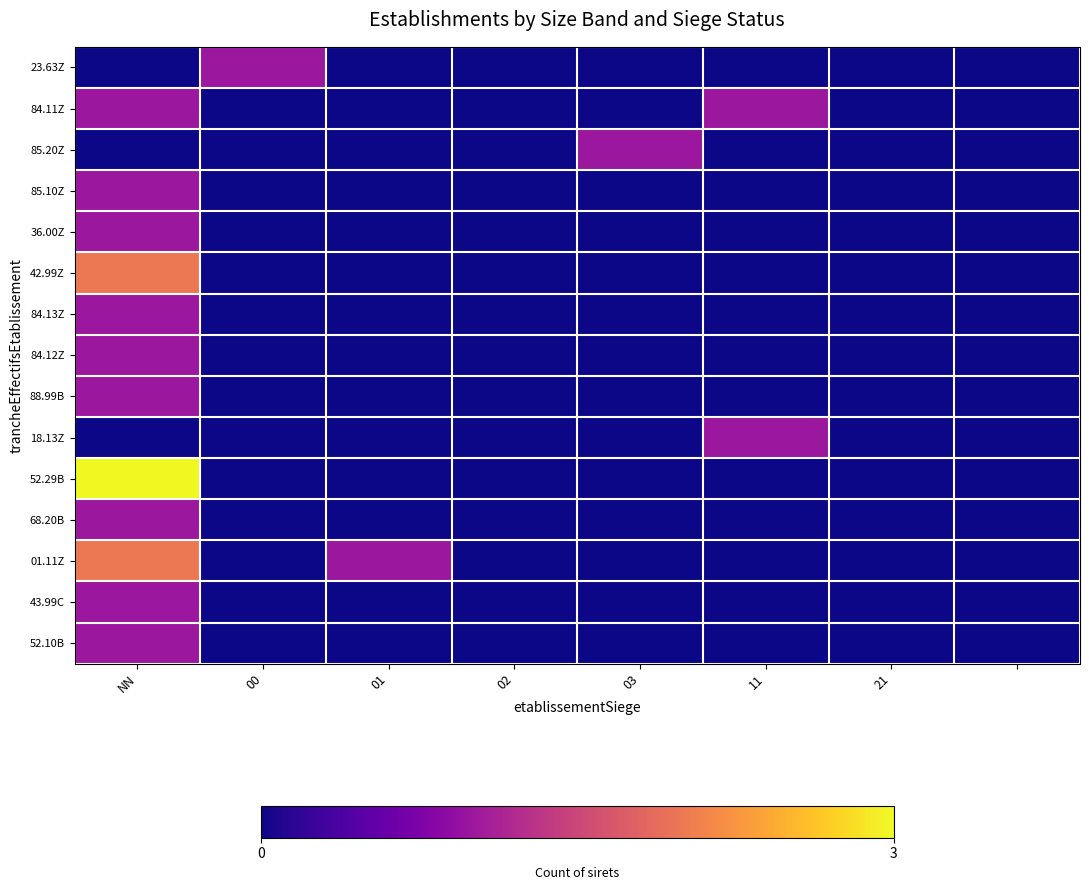

Reading left to right, what are all the values shown in this chart?

23.63Z: 0	1	0	0	0	0	0	0
84.11Z: 1	0	0	0	0	1	0	0
85.20Z: 0	0	0	0	1	0	0	0
85.10Z: 1	0	0	0	0	0	0	0
36.00Z: 1	0	0	0	0	0	0	0
42.99Z: 2	0	0	0	0	0	0	0
84.13Z: 1	0	0	0	0	0	0	0
84.12Z: 1	0	0	0	0	0	0	0
88.99B: 1	0	0	0	0	0	0	0
18.13Z: 0	0	0	0	0	1	0	0
52.29B: 3	0	0	0	0	0	0	0
68.20B: 1	0	0	0	0	0	0	0
01.11Z: 2	0	1	0	0	0	0	0
43.99C: 1	0	0	0	0	0	0	0
52.10B: 1	0	0	0	0	0	0	0